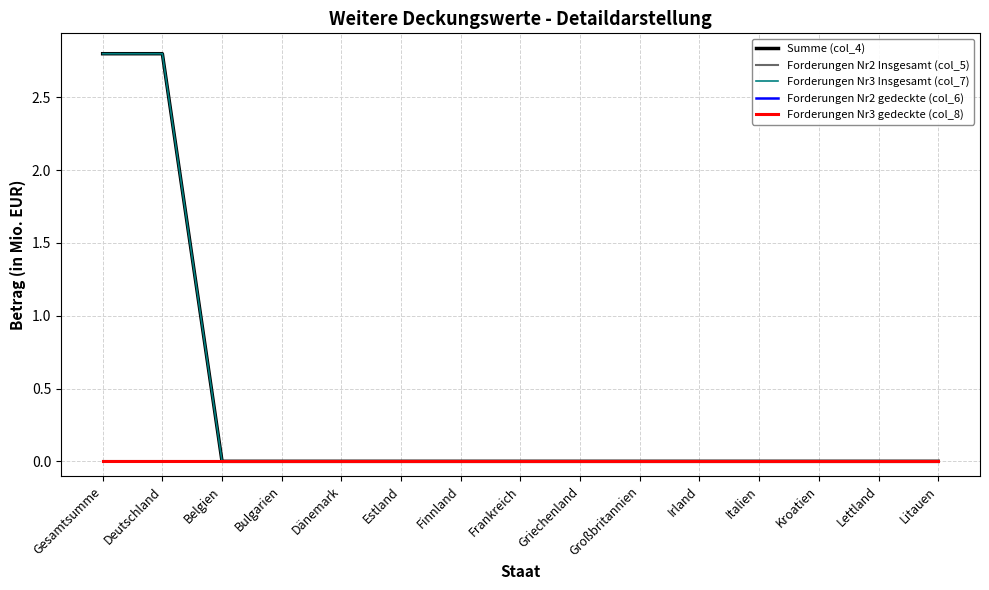

True or false: Forderungen Nr3 Insgesamt (col_7) and Forderungen Nr3 gedeckte (col_8) intersect in this chart.

False